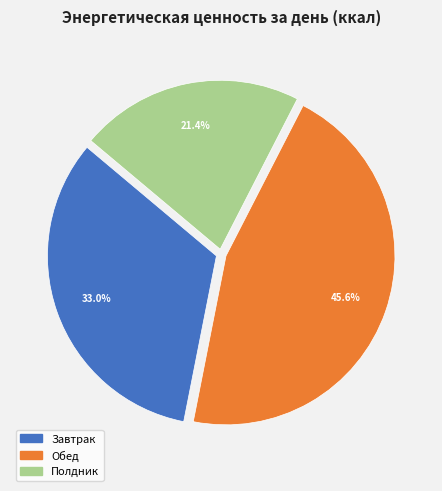

What portion of the pie excludes Полдник?

78.6%